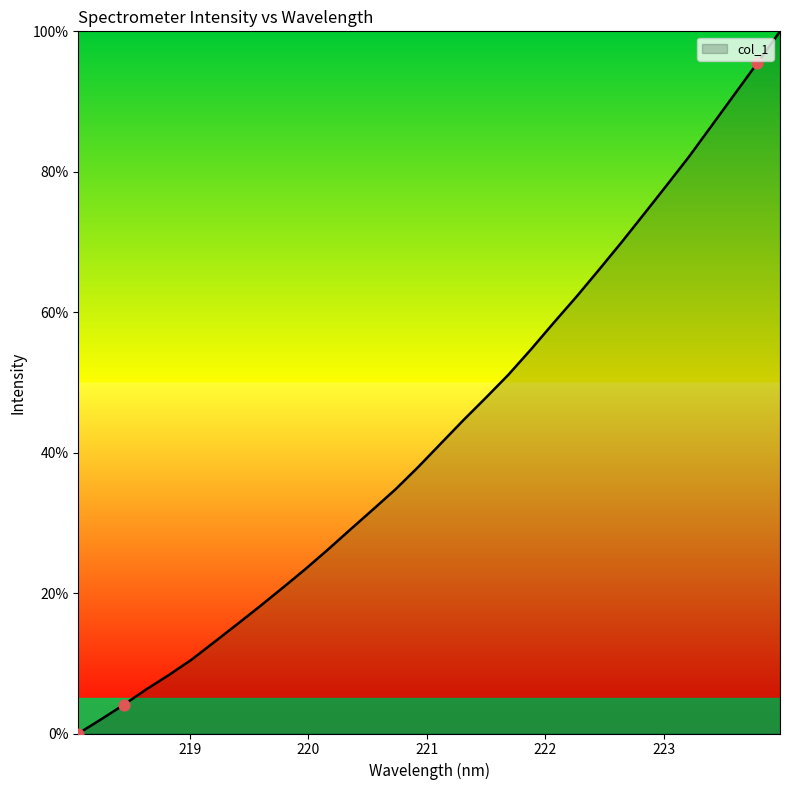

What is the maximum value shown in the chart?

100.0